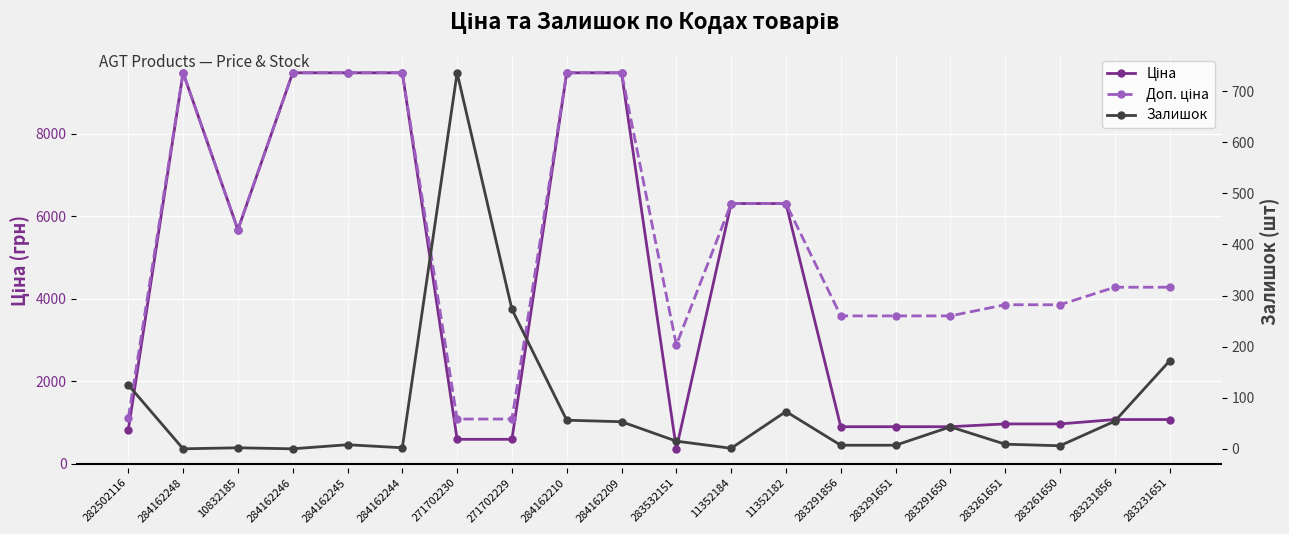

What is the difference between the maximum and minimum values in the Ціна series?

9120.2